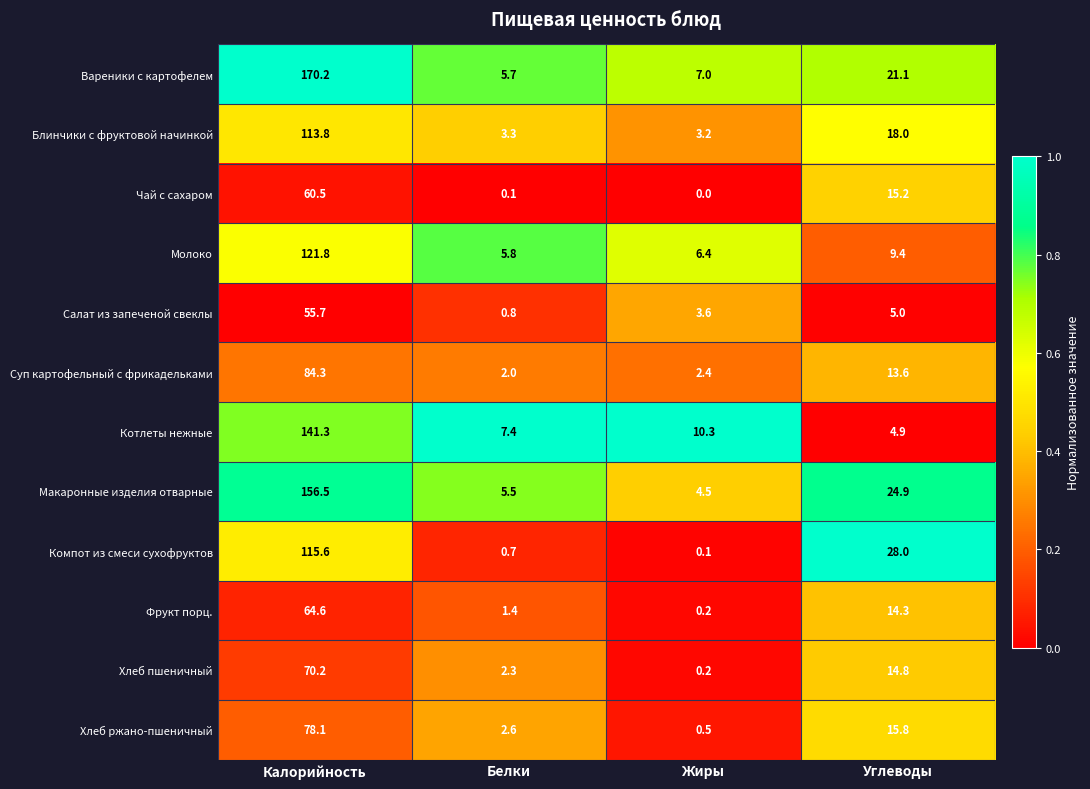

Which series has the widest spread of values?

Вареники с картофелем